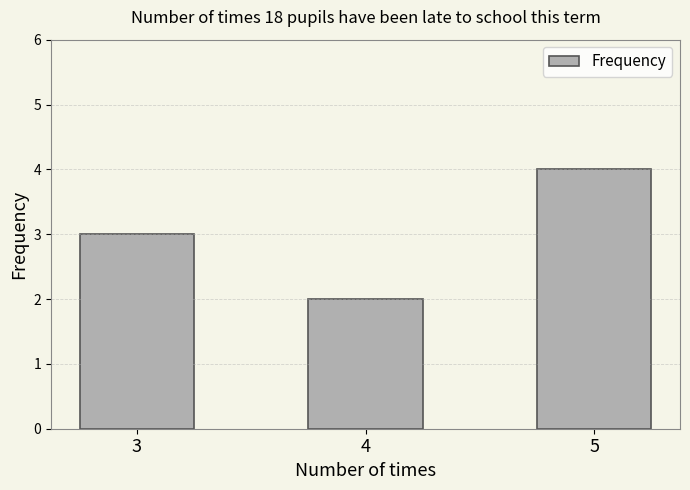

Read the value at 5.

4